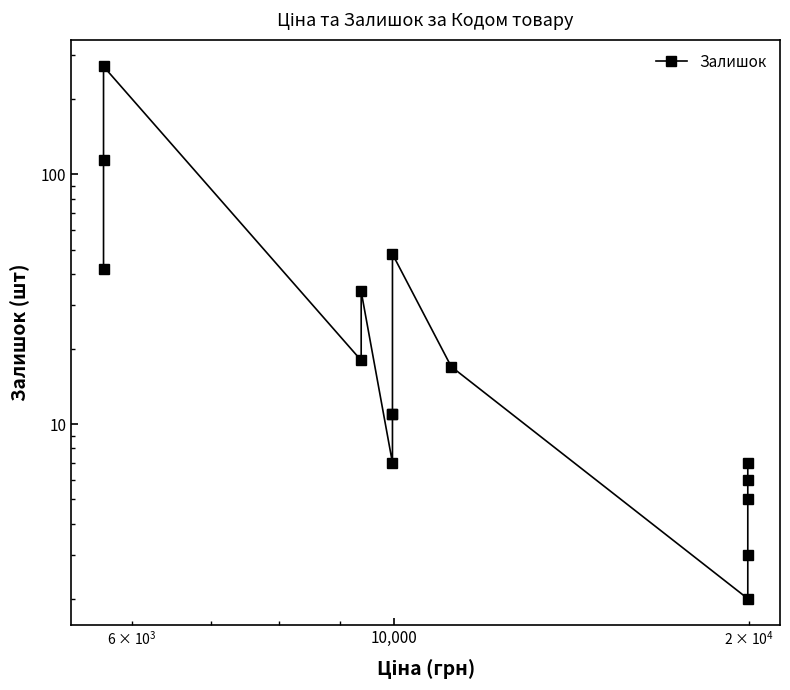

How many points are lower than both their immediate neighbors (excluding endpoints)?

3